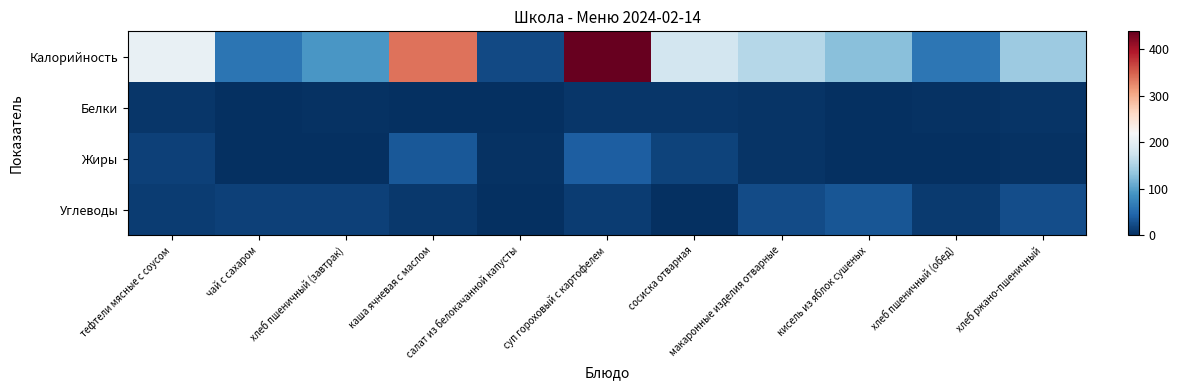

Reading left to right, transcribe all the data shown in this chart.

Калорийность: тефтели мясные с соусом=203	чай с сахаром=60	хлеб пшеничный (завтрак)=91	каша ячневая с маслом=339	салат из белокачанной капусты=21	суп гороховый с картофелем=439	сосиска отварная=179	макаронные изделия отварные=157	кисель из яблок сушеных=128	хлеб пшеничный (обед)=61	хлеб ржано-пшеничный=139
Белки: тефтели мясные с соусом=6	чай с сахаром=0	хлеб пшеничный (завтрак)=2	каша ячневая с маслом=1	салат из белокачанной капусты=1	суп гороховый с картофелем=6	сосиска отварная=6	макаронные изделия отварные=4	кисель из яблок сушеных=0	хлеб пшеничный (обед)=2	хлеб ржано-пшеничный=5
Жиры: тефтели мясные с соусом=15	чай с сахаром=0	хлеб пшеничный (завтрак)=1	каша ячневая с маслом=34	салат из белокачанной капусты=2	суп гороховый с картофелем=39	сосиска отварная=17	макаронные изделия отварные=5	кисель из яблок сушеных=0	хлеб пшеничный (обед)=1	хлеб ржано-пшеничный=2
Углеводы: тефтели мясные с соусом=11	чай с сахаром=15	хлеб пшеничный (завтрак)=15	каша ячневая с маслом=7	салат из белокачанной капусты=0	суп гороховый с картофелем=12	сосиска отварная=0	макаронные изделия отварные=24	кисель из яблок сушеных=31	хлеб пшеничный (обед)=10	хлеб ржано-пшеничный=25